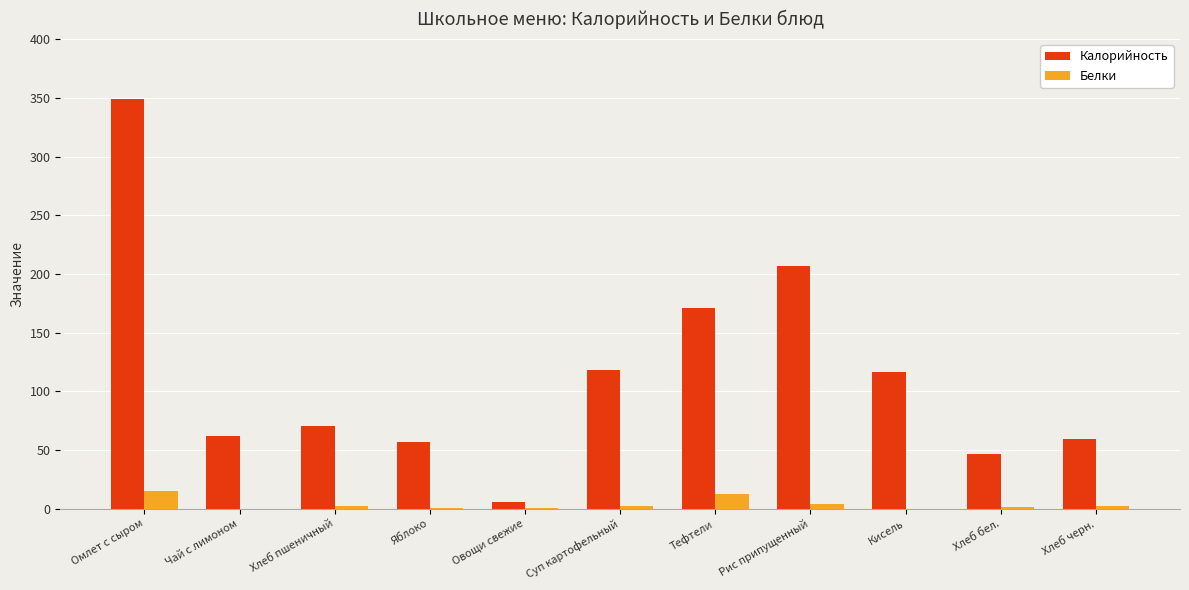

What is the sum of the Калорийность values at Яблоко and Тефтели?

227.7